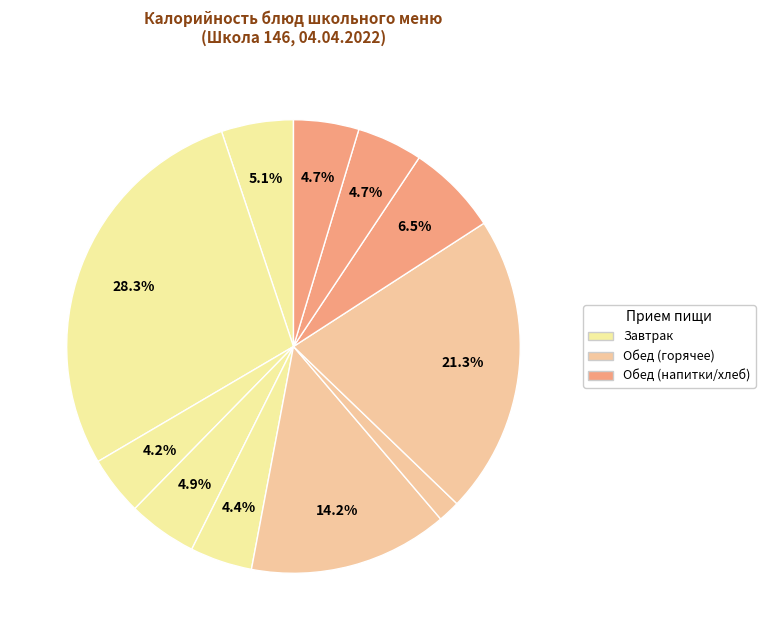

Does any single category account for the majority?

No